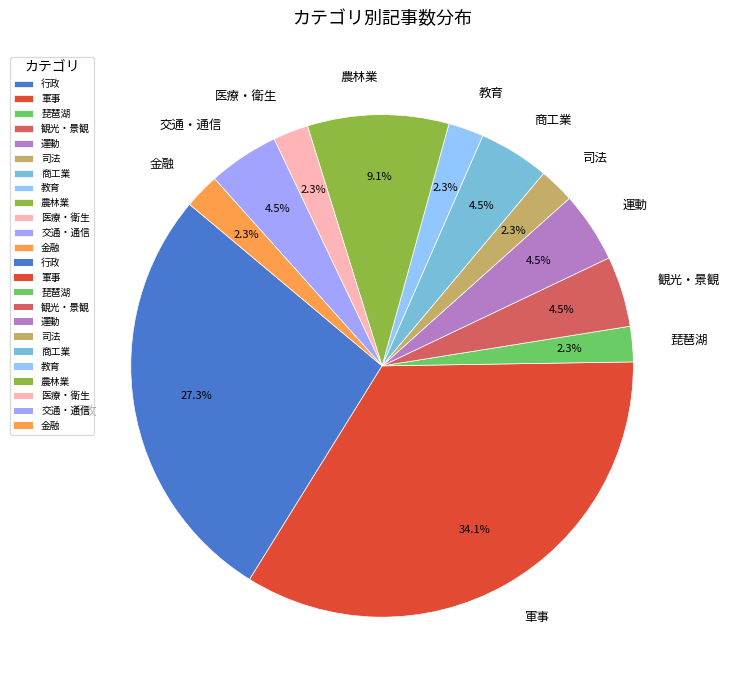

Which has a higher value, 金融 or 観光・景観?

観光・景観